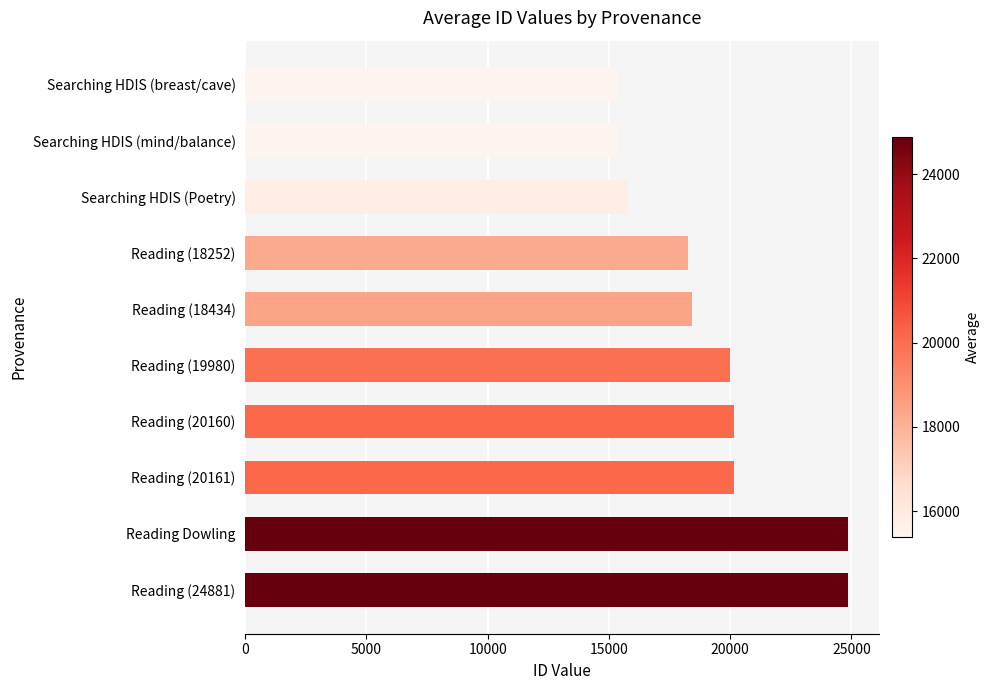

What is the average value?

19331